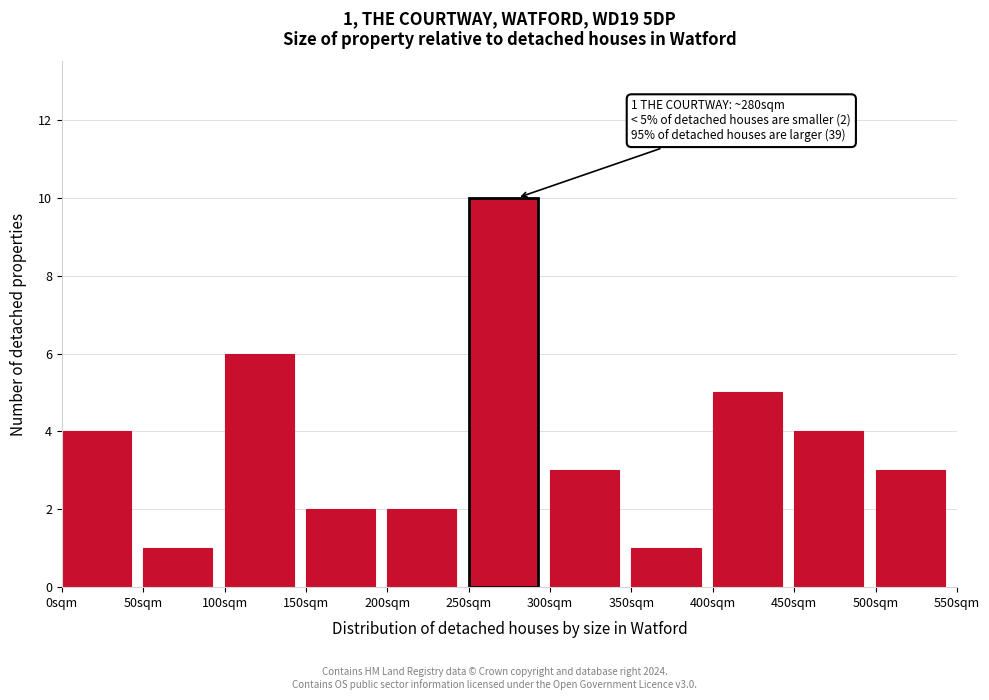

Which range on the x-axis has the tallest bar?

250 to 300